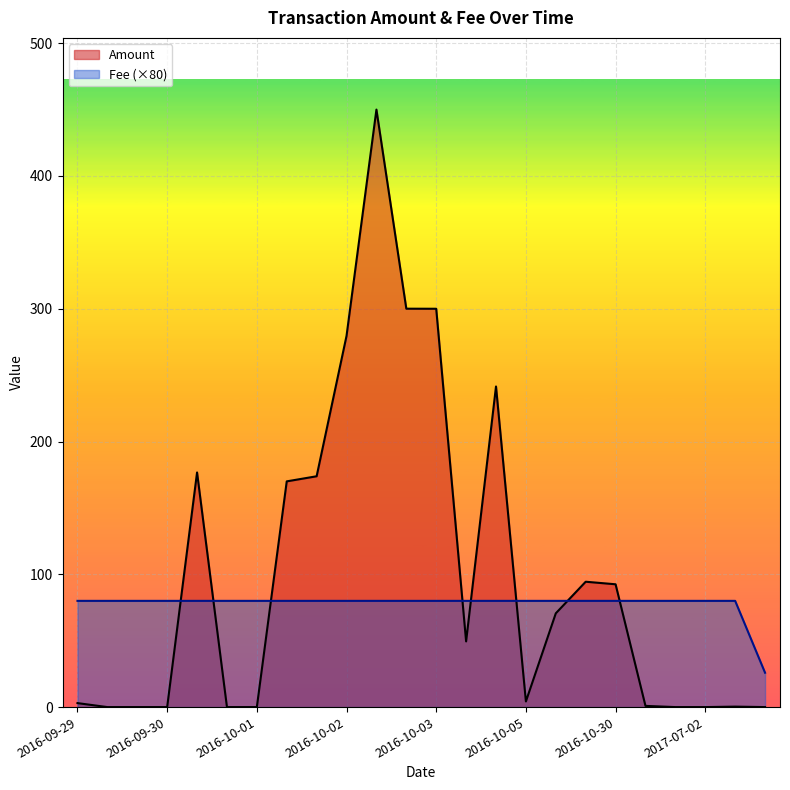

Rank the series by their maximum value, from highest to lowest.

Amount, Fee (×80)